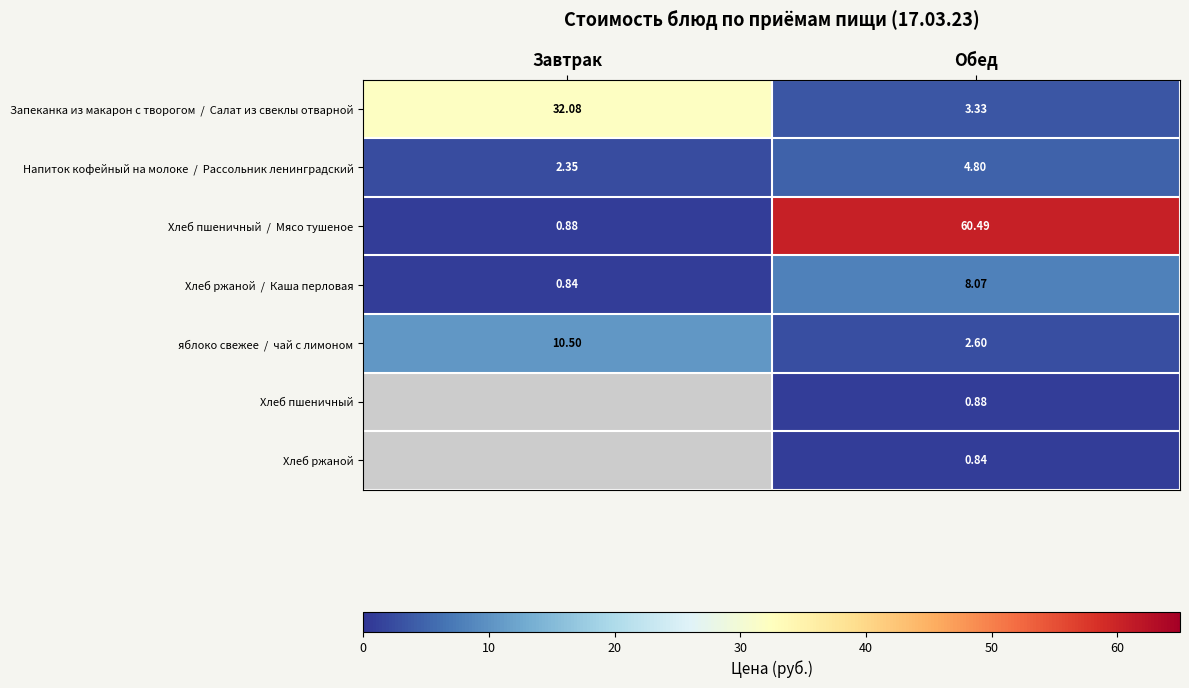

What is the lowest value of the Хлеб пшеничный / Мясо тушеное series?

0.9